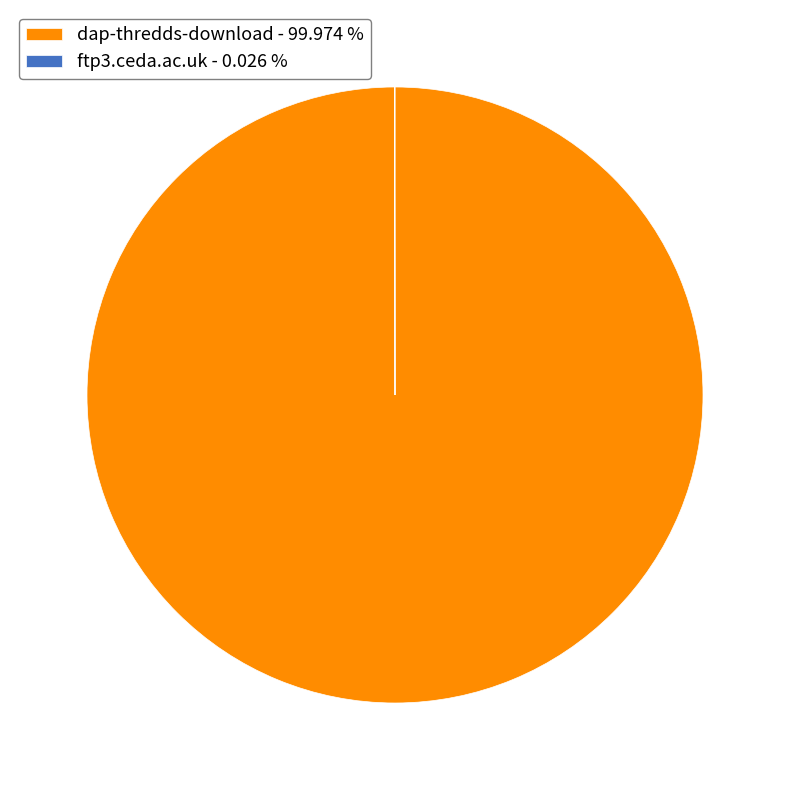

Does dap-thredds-download - 99.974 % represent more than half of the total?

Yes